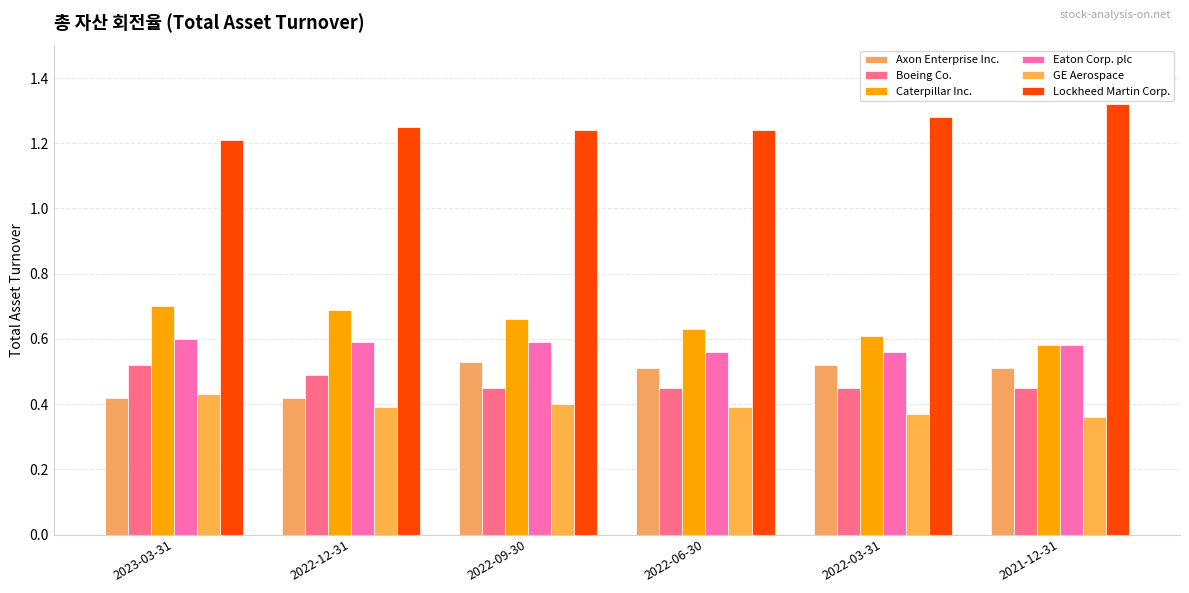

Which label corresponds to the largest value in the chart?

2021-12-31